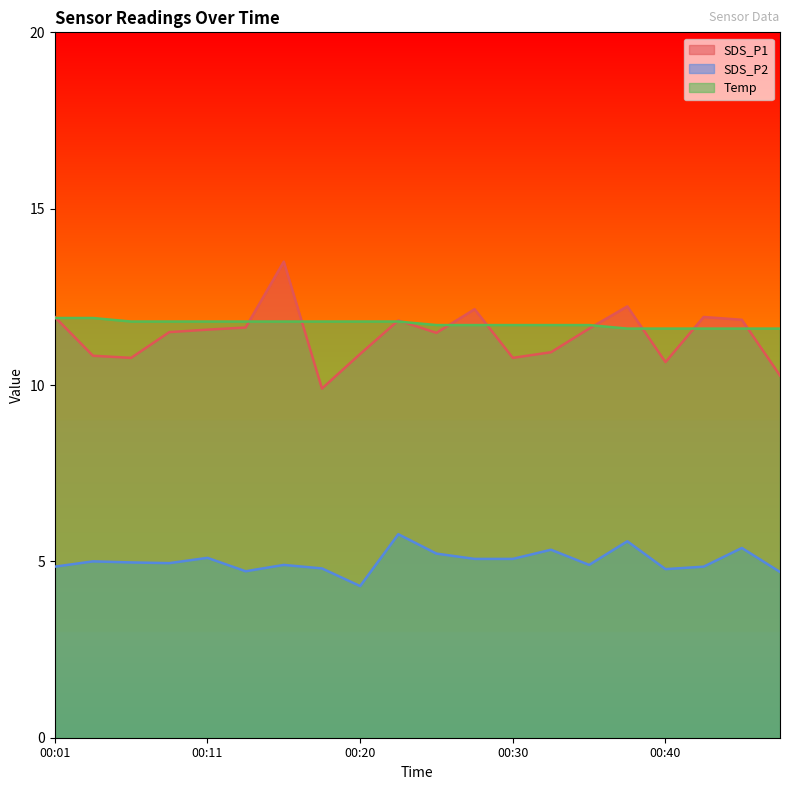

How many distinct data groups are displayed?

3